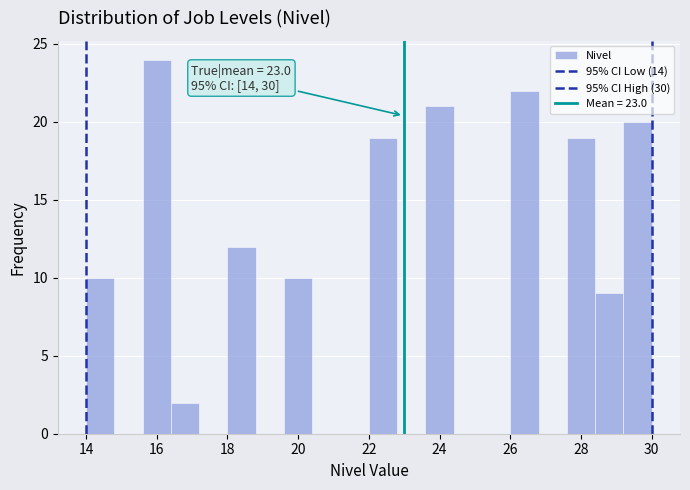

Over which range of the x-axis is the bar tallest?

15.6 to 16.4